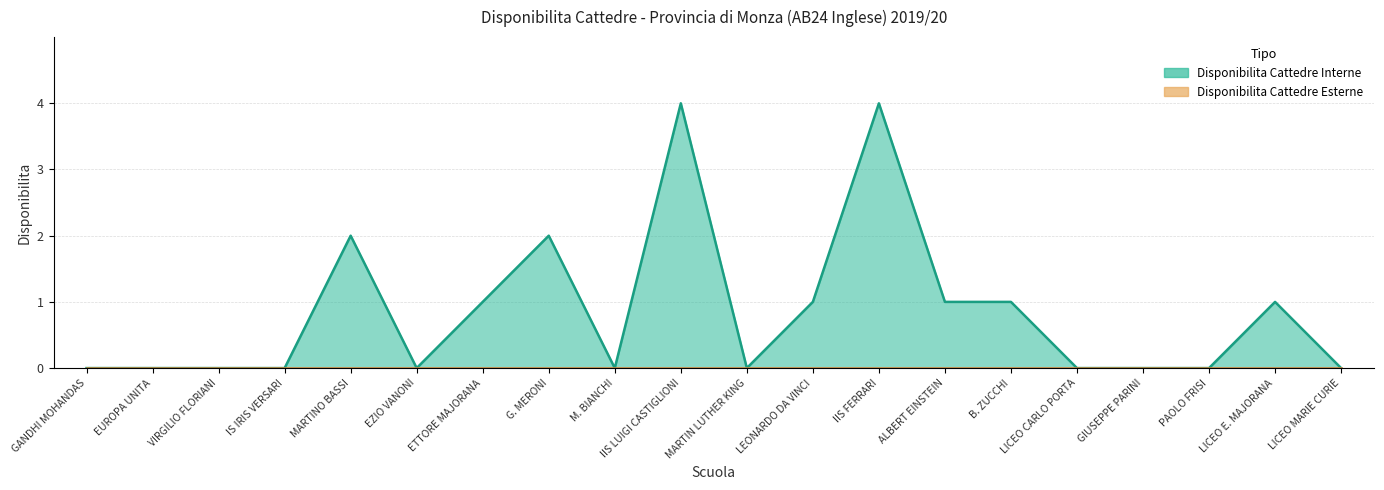

How many lines are shown in the chart?

1